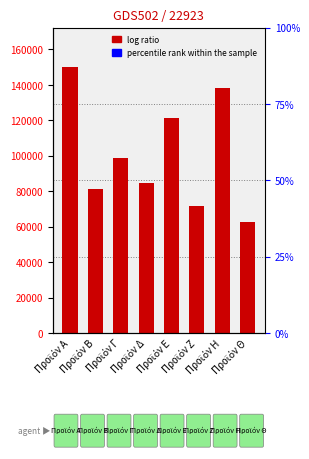

How many values exceed 98800?

3